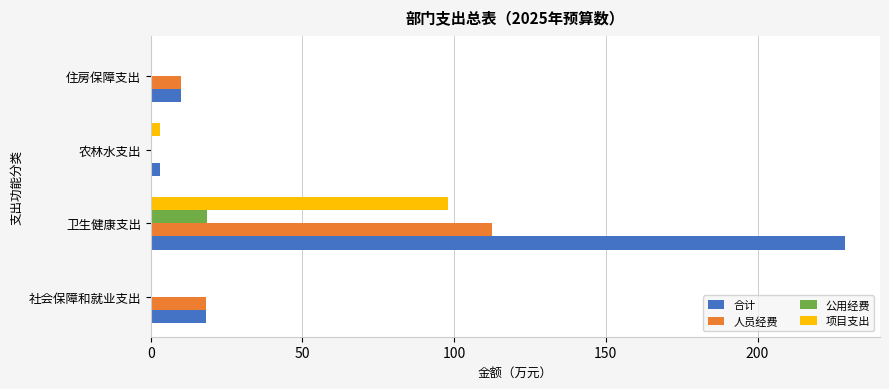

Which series changed the most between 卫生健康支出 and 住房保障支出?

合计